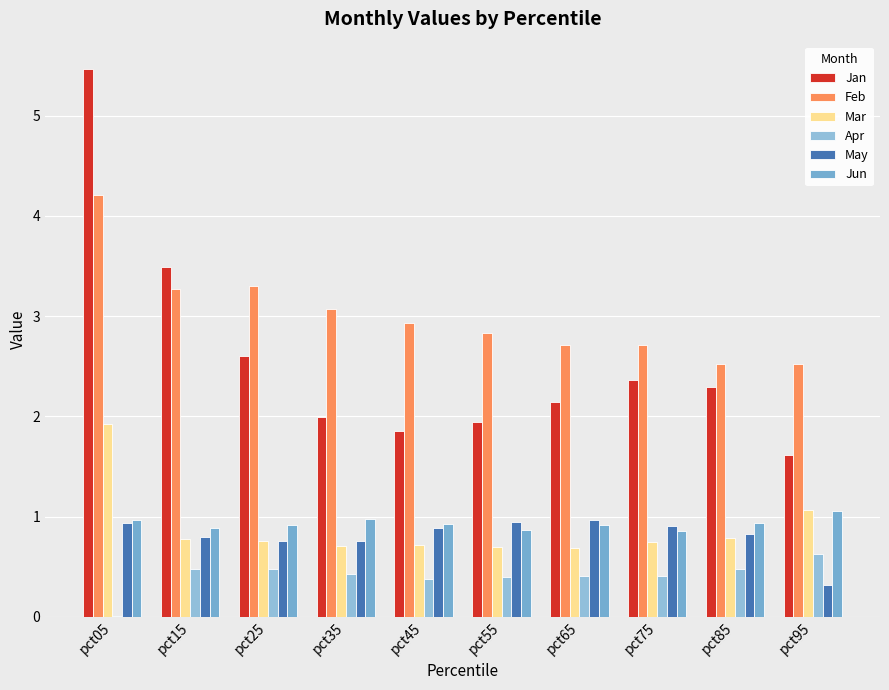

Reading left to right, what are all the values shown in this chart?

Jan: 5.5	3.5	2.6	2.0	1.9	1.9	2.1	2.4	2.3	1.6
Feb: 4.2	3.3	3.3	3.1	2.9	2.8	2.7	2.7	2.5	2.5
Mar: 1.9	0.8	0.8	0.7	0.7	0.7	0.7	0.7	0.8	1.1
Apr: 0.0	0.5	0.5	0.4	0.4	0.4	0.4	0.4	0.5	0.6
May: 0.9	0.8	0.8	0.8	0.9	0.9	1.0	0.9	0.8	0.3
Jun: 1.0	0.9	0.9	1.0	0.9	0.9	0.9	0.9	0.9	1.1